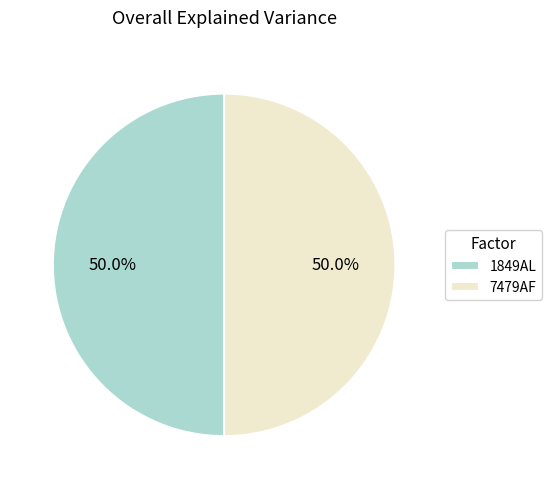

What percentage is NOT represented by 1849AL?

50.0%